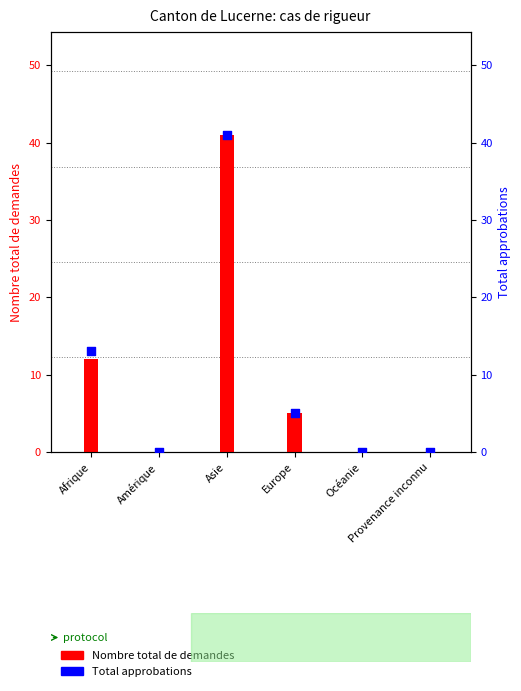

Which series reaches the maximum Y coordinate?

Nombre total de demandes